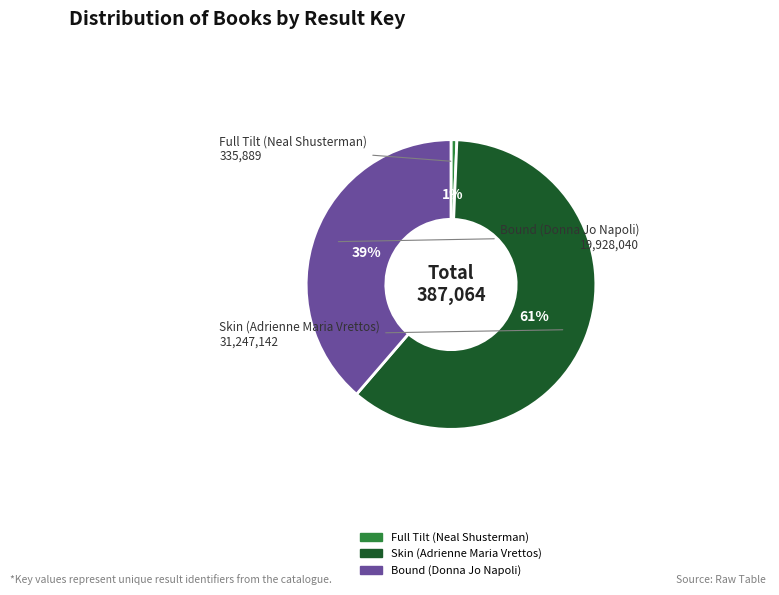

Does any single category account for the majority?

Yes